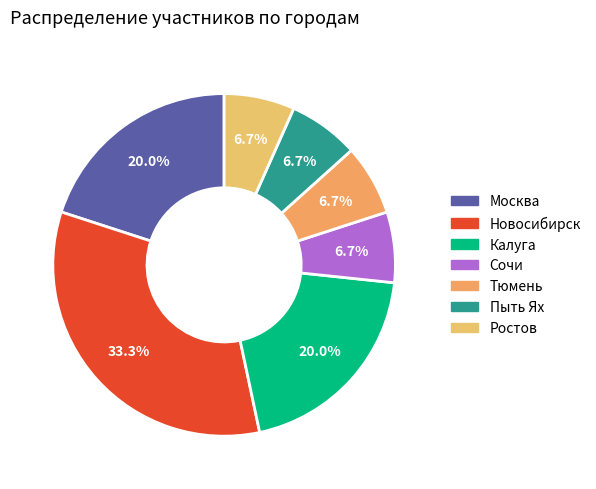

To the nearest percent, what is the difference between the largest and smallest slice percentages?

27%